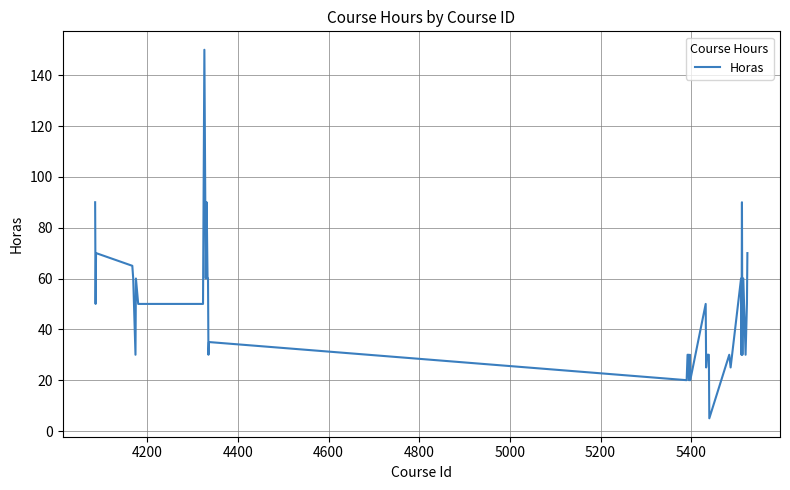

What is the difference between the maximum and minimum values?

145